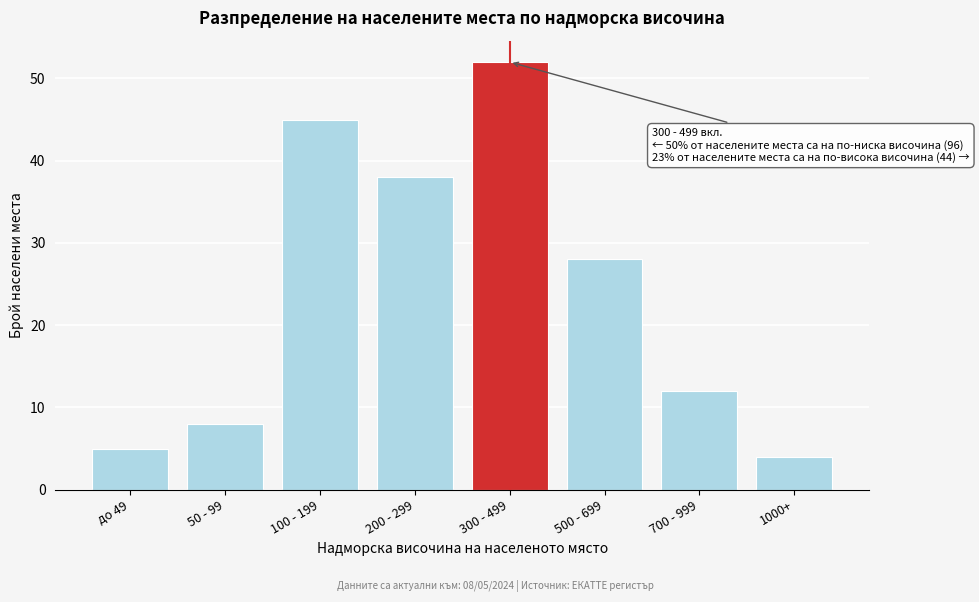

Reading left to right, what are all the values shown in this chart?

5	8	45	38	52	28	12	4